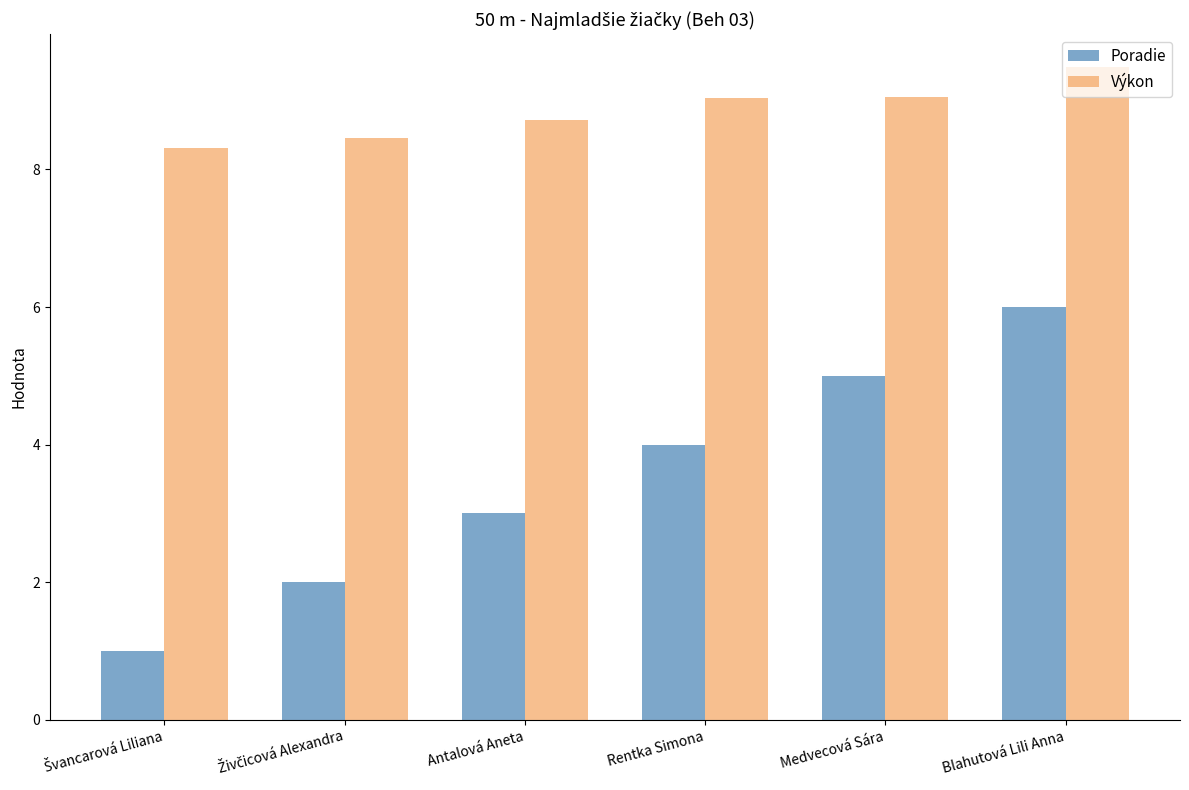

What is the approximate value of Poradie at Blahutová Lili Anna?

6.0